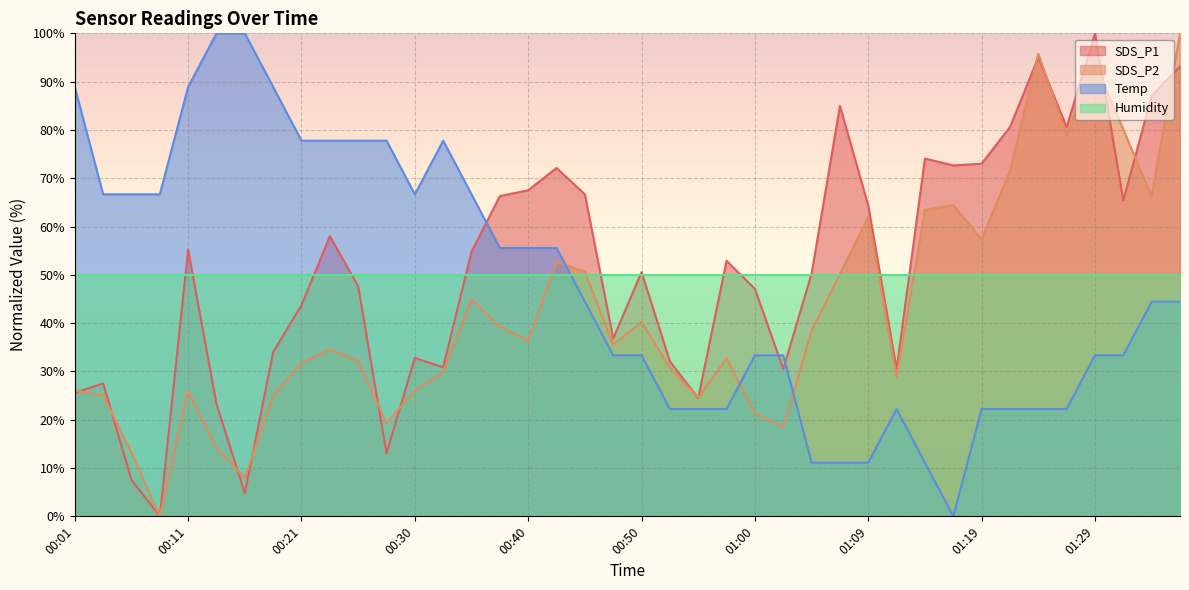

Where is Temp nearest to the value 50?

00:38